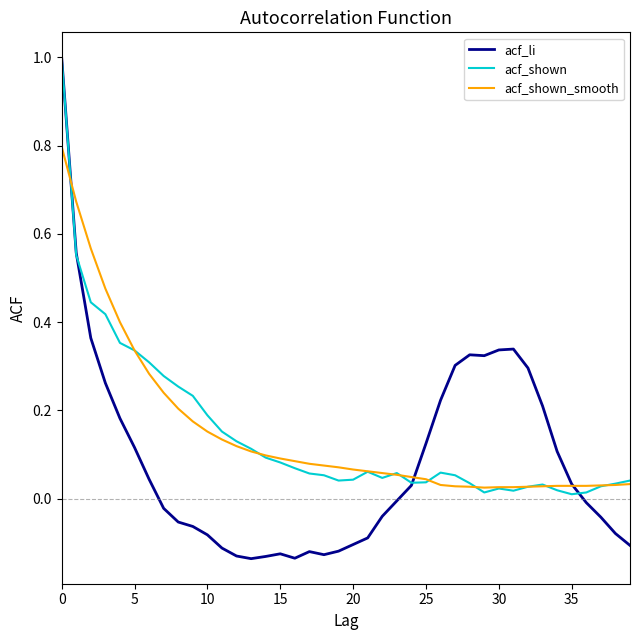

Which series has the widest spread of values?

acf_li